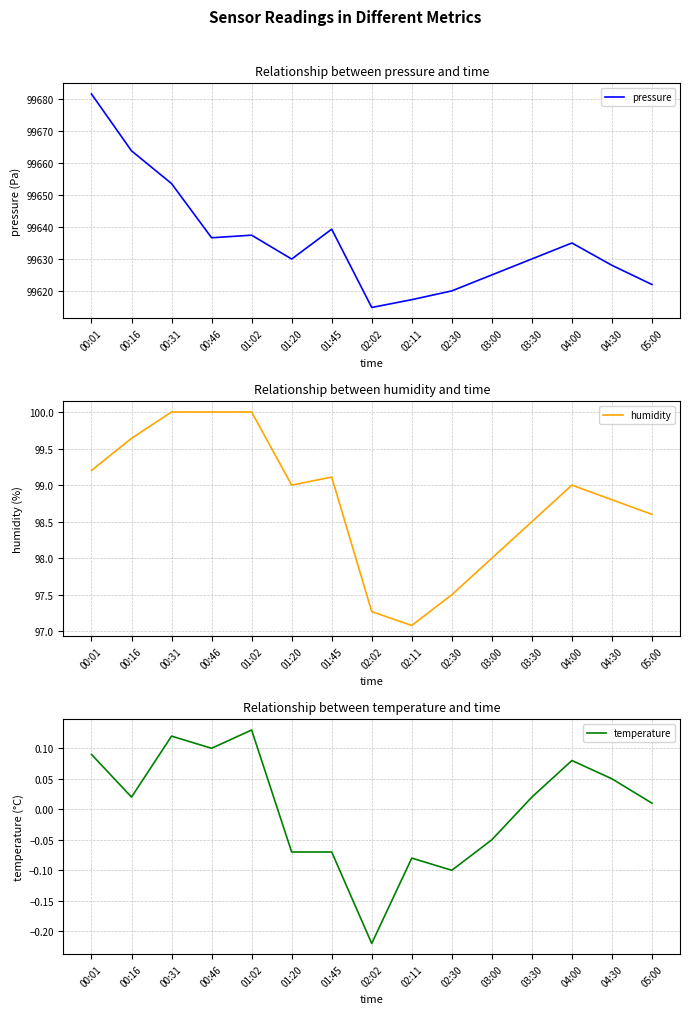

What are all the series names shown in the legend?

pressure, humidity, temperature